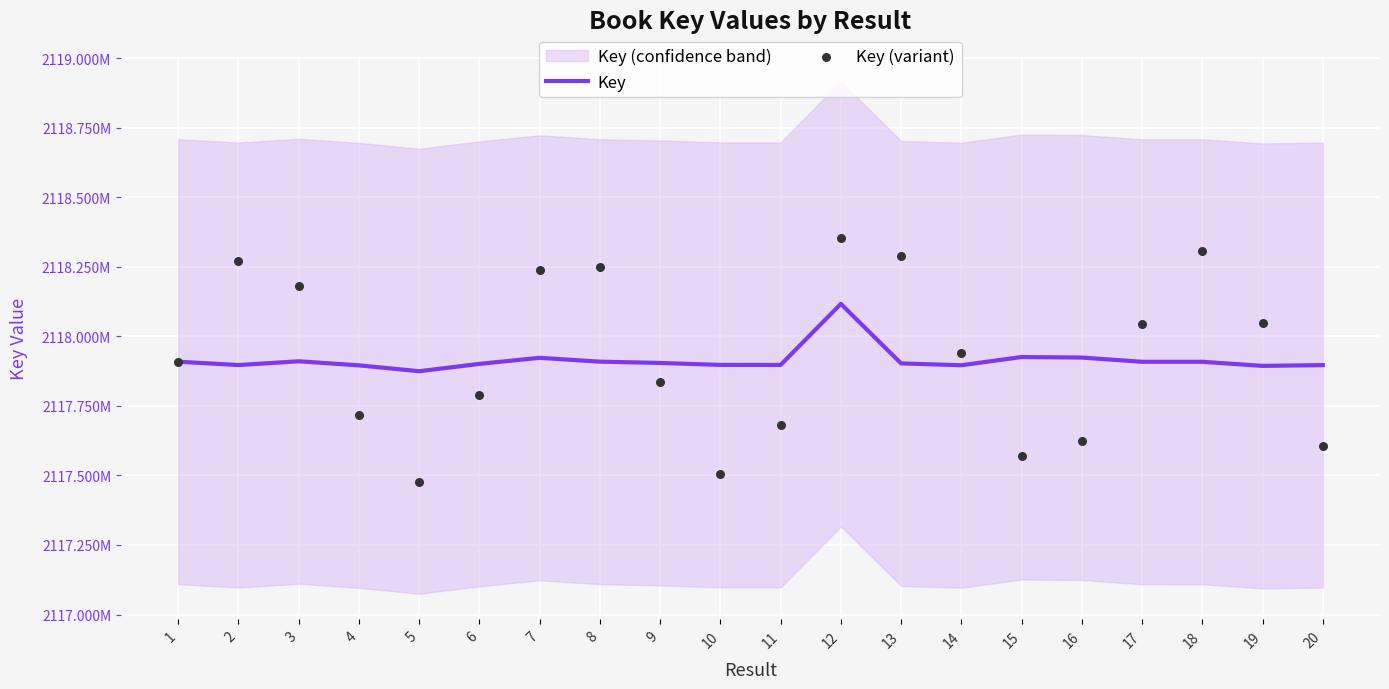

What are all the series names shown in the legend?

Key, Key (variant)